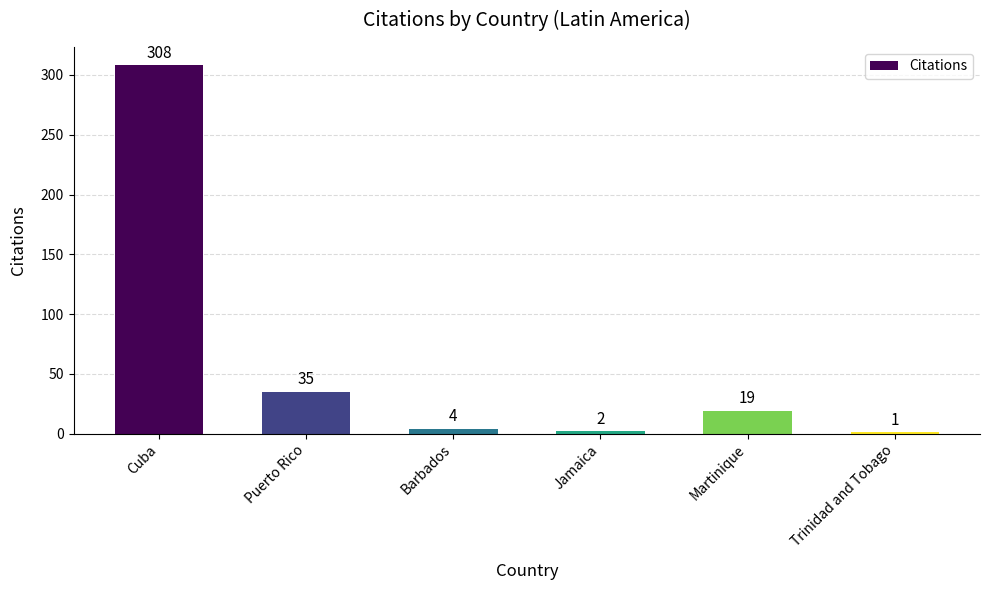

What is the maximum value shown in the chart?

308